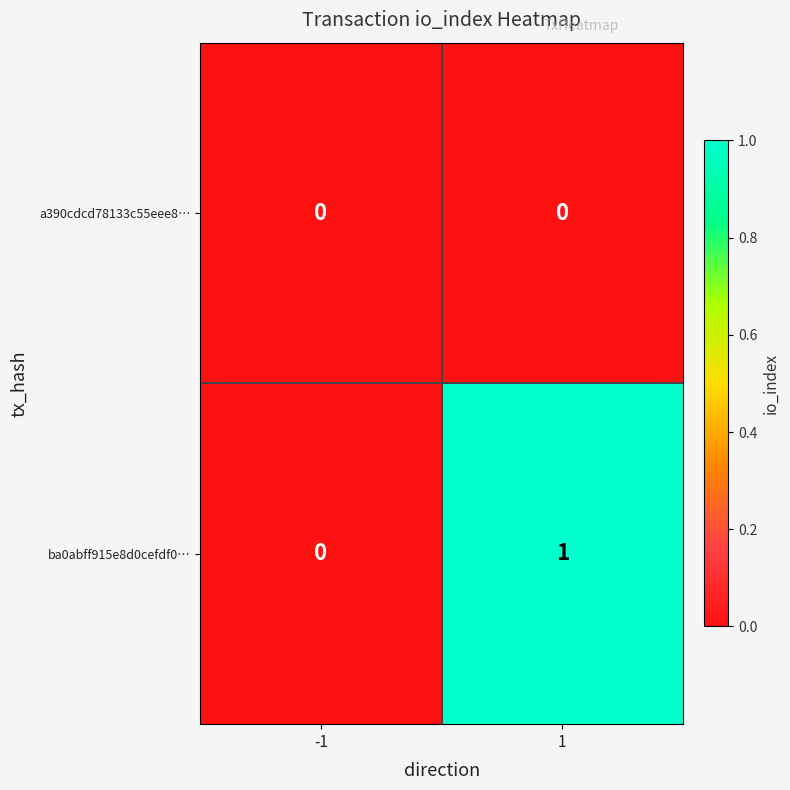

The value of ba0abff915e8d0cefdf0… at 1 is 2. True or false?

False